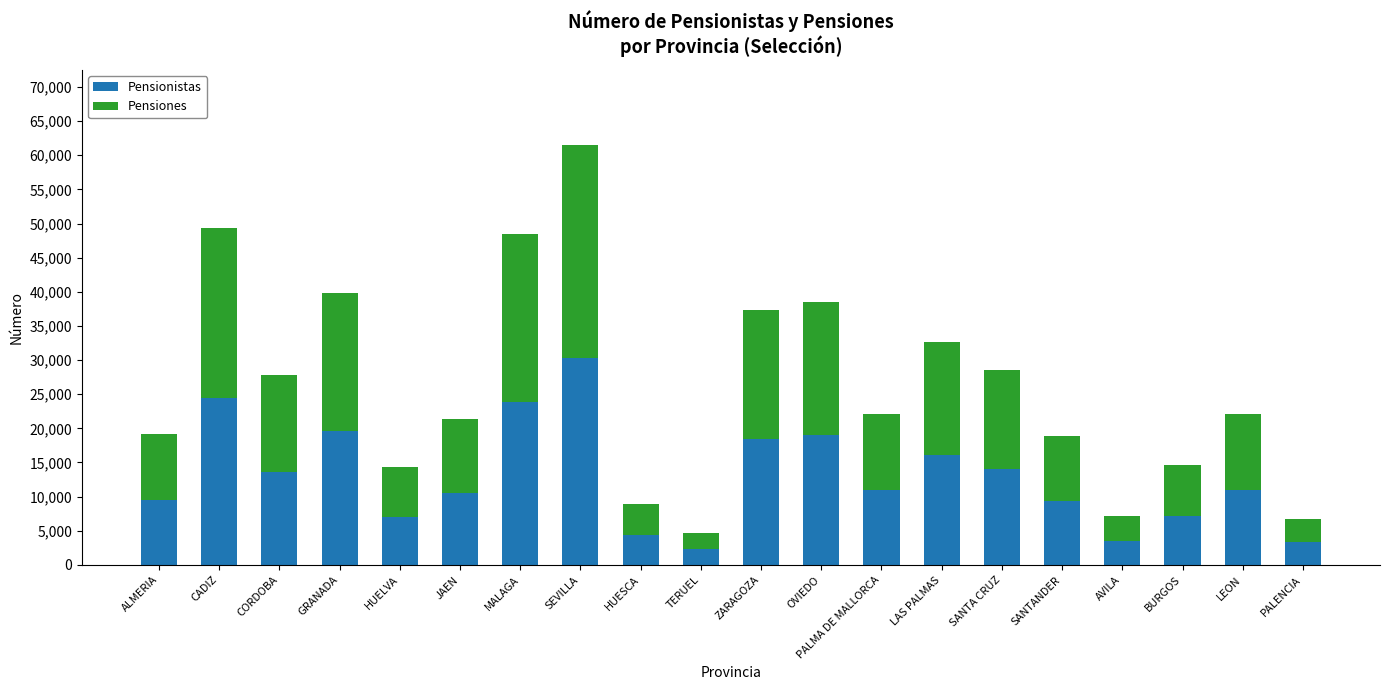

The value of Pensionistas at GRANADA is 32676. True or false?

False